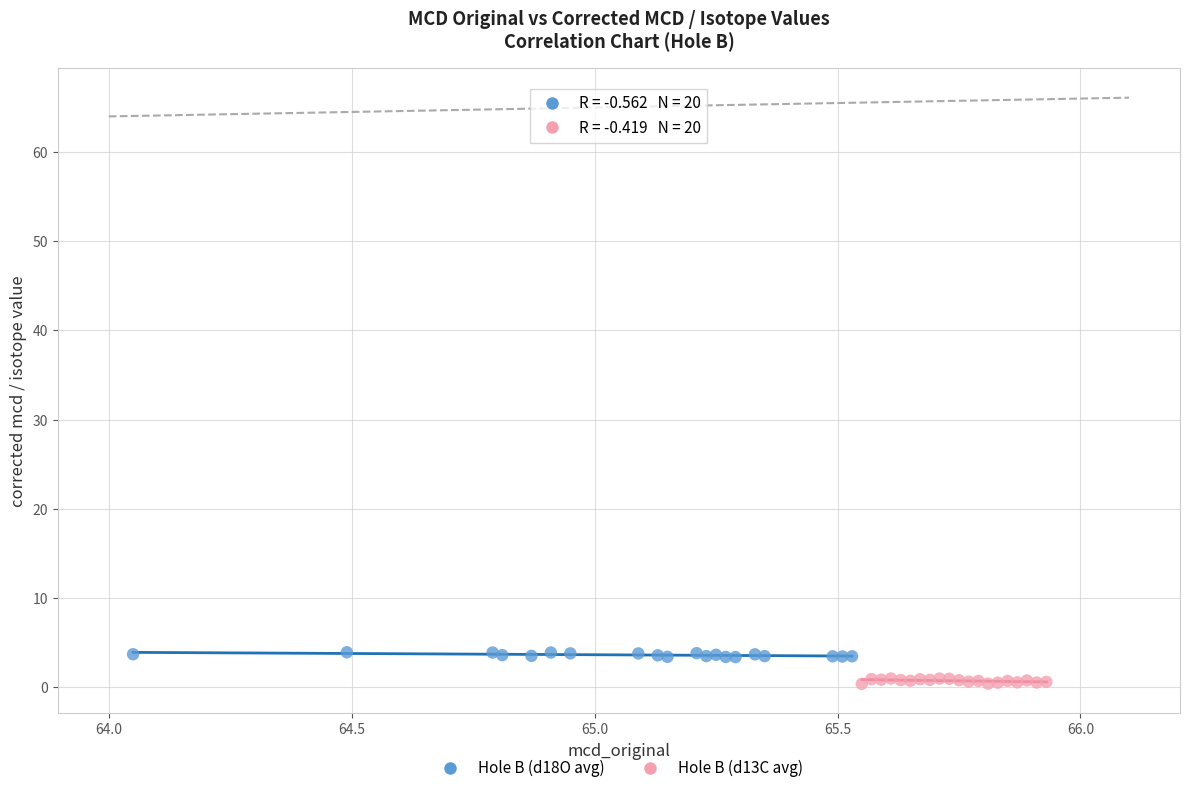

Which series contains the highest Y value?

Hole B (d18O avg)